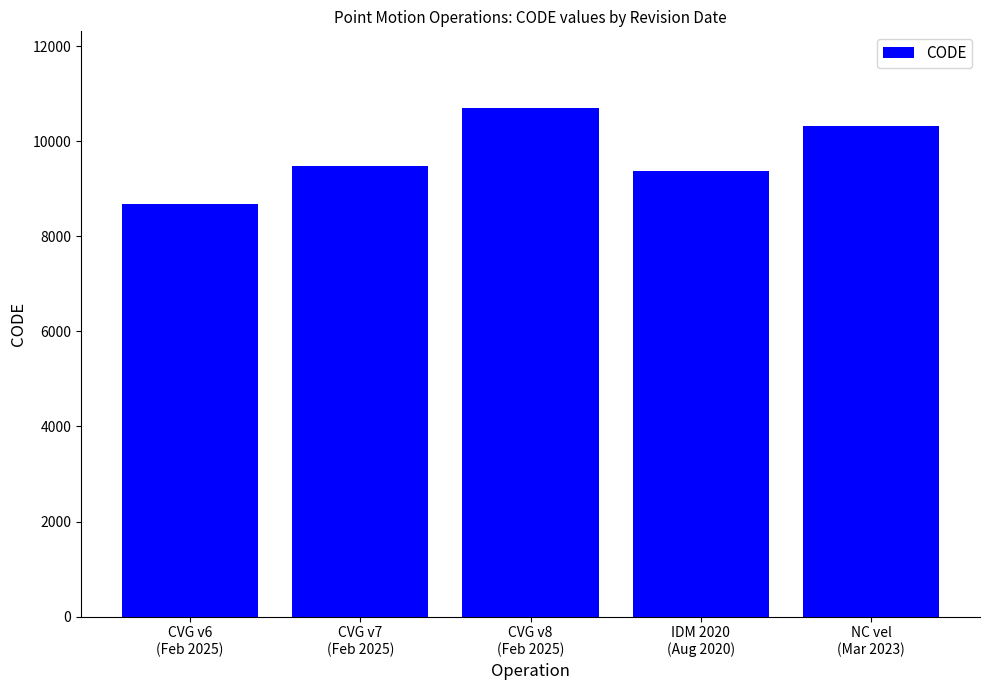

What is the sum of the values at CVG v6
(Feb 2025) and NC vel
(Mar 2023)?

18999